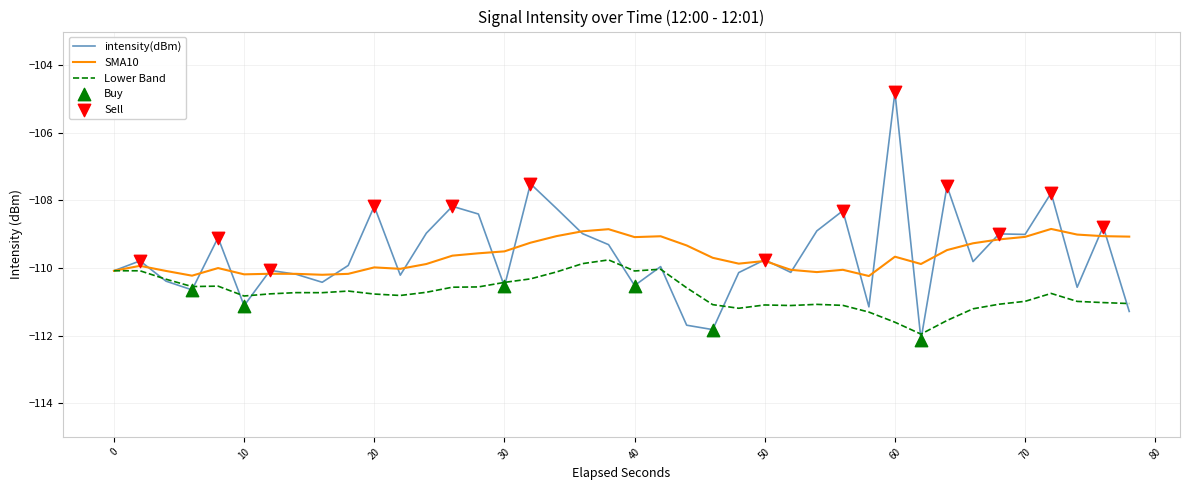

Which series has the largest range (max minus min)?

intensity(dBm)